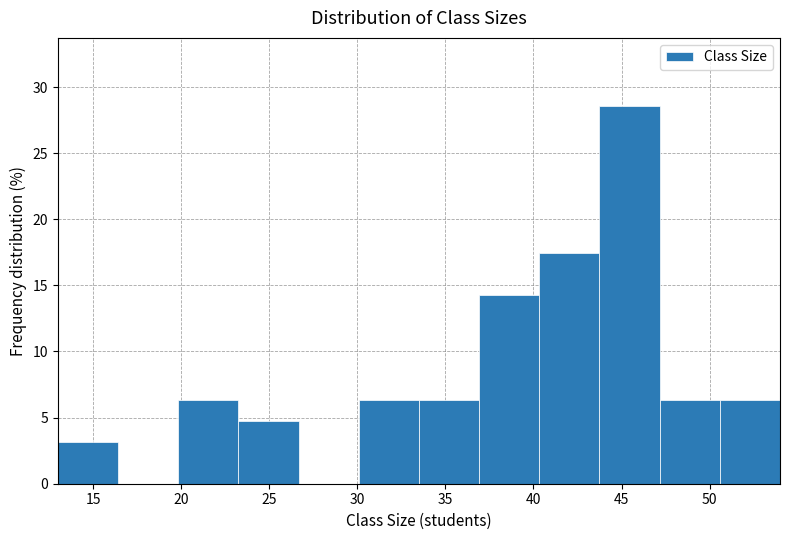

Reading left to right, list every bar in this chart as the range it spans on the x-axis followed by its height. Neither the bar edges nor the heights are printed on the chart, so give them approximately, as read against the axes.

13.0 to 16.5: 3.0
16.5 to 20.0: 0
20.0 to 23.5: 6.5
23.5 to 26.5: 5.0
26.5 to 30.0: 0
30.0 to 33.5: 6.5
33.5 to 37.0: 6.5
37.0 to 40.5: 14.5
40.5 to 44.0: 17.5
44.0 to 47.0: 28.5
47.0 to 50.5: 6.5
50.5 to 54.0: 6.5